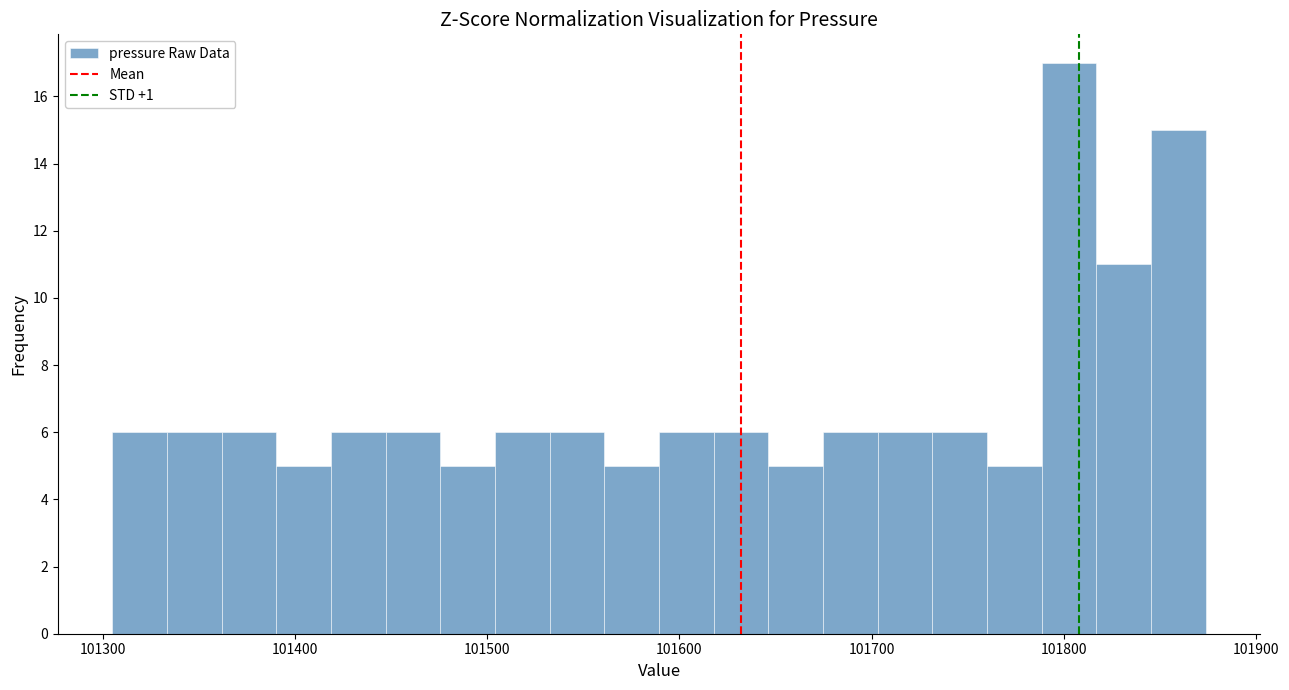

Read against the x-axis, roughly where is the centre of the tallest bar?

101800